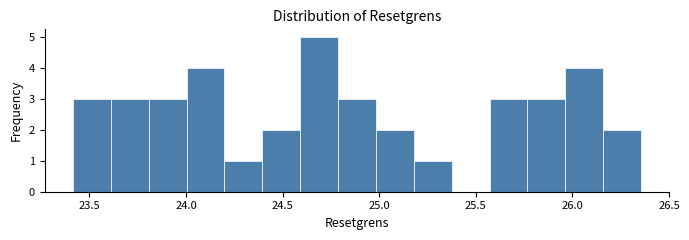

Around what value on the x-axis is the tallest bar? Give the approximate position of its centre, as read against the axis.

24.70